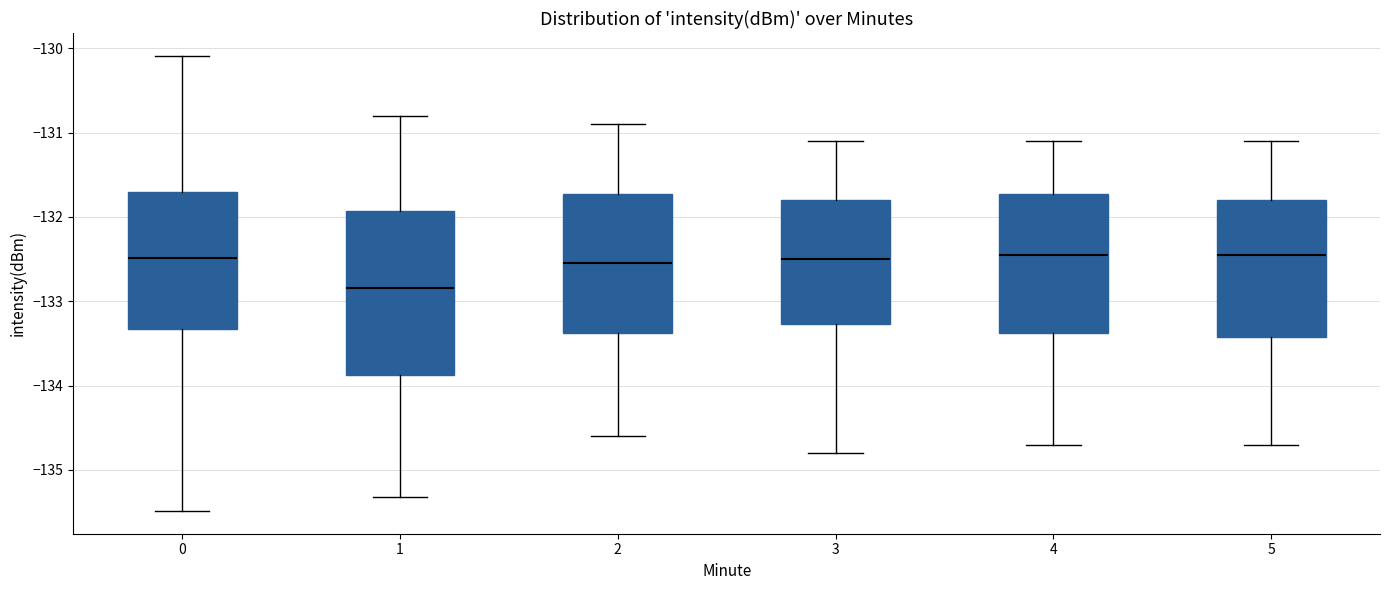

Reading left to right, read every box against the y-axis: the position of its median line, the range the box covers, and the ends of its whiskers. The values are not printed on the chart, so give them approximately, as read against the axis.

0: median -132.5, box -133.3 to -131.7, whiskers -135.5 to -130.1
1: median -132.8, box -133.9 to -131.9, whiskers -135.3 to -130.8
2: median -132.5, box -133.4 to -131.7, whiskers -134.6 to -130.9
3: median -132.5, box -133.3 to -131.8, whiskers -134.8 to -131.1
4: median -132.4, box -133.4 to -131.7, whiskers -134.7 to -131.1
5: median -132.4, box -133.4 to -131.8, whiskers -134.7 to -131.1